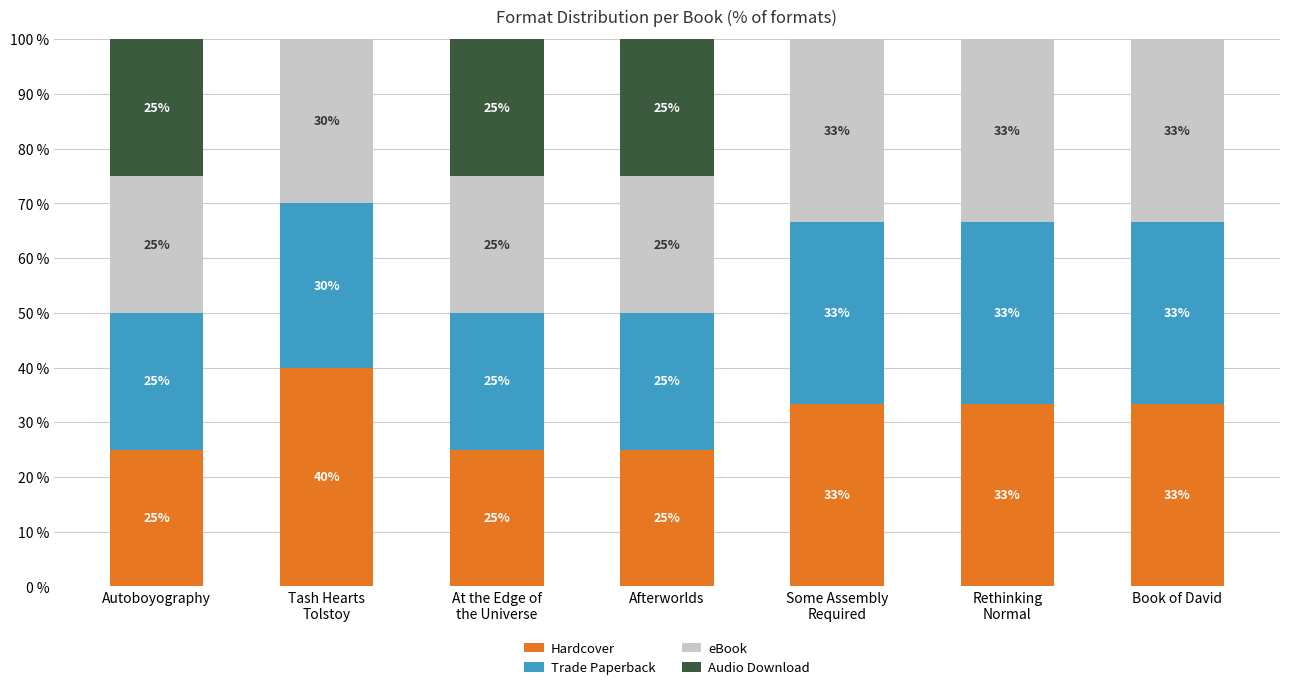

The value of Hardcover at Book of David is 55.6. True or false?

False